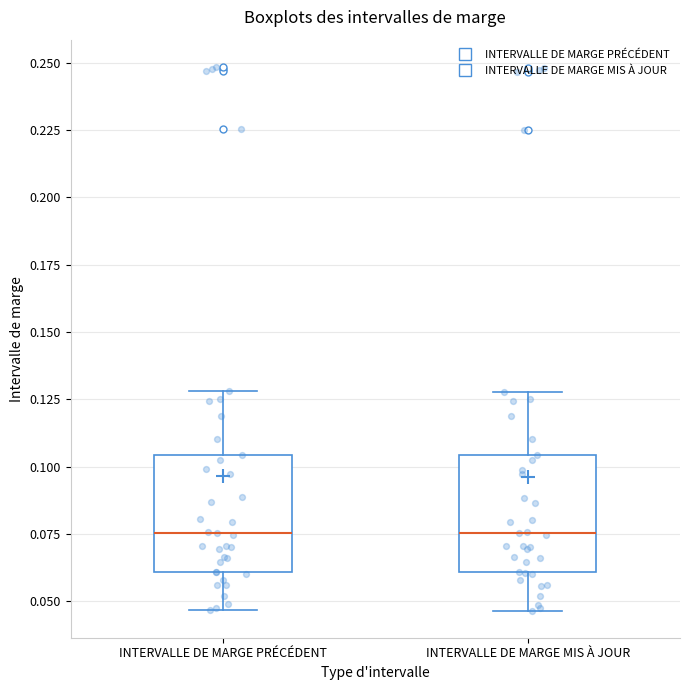

Reading left to right, transcribe this box plot: for each box, give where its median line is, the range the box spans, and where its two whiskers end, as read against the y-axis. The values are not printed on the chart, so give them approximately, as read against the axis.

INTERVALLE DE MARGE PRÉCÉDENT: median 0.075, box 0.060 to 0.105, whiskers 0.045 to 0.130
INTERVALLE DE MARGE MIS À JOUR: median 0.075, box 0.060 to 0.105, whiskers 0.045 to 0.130